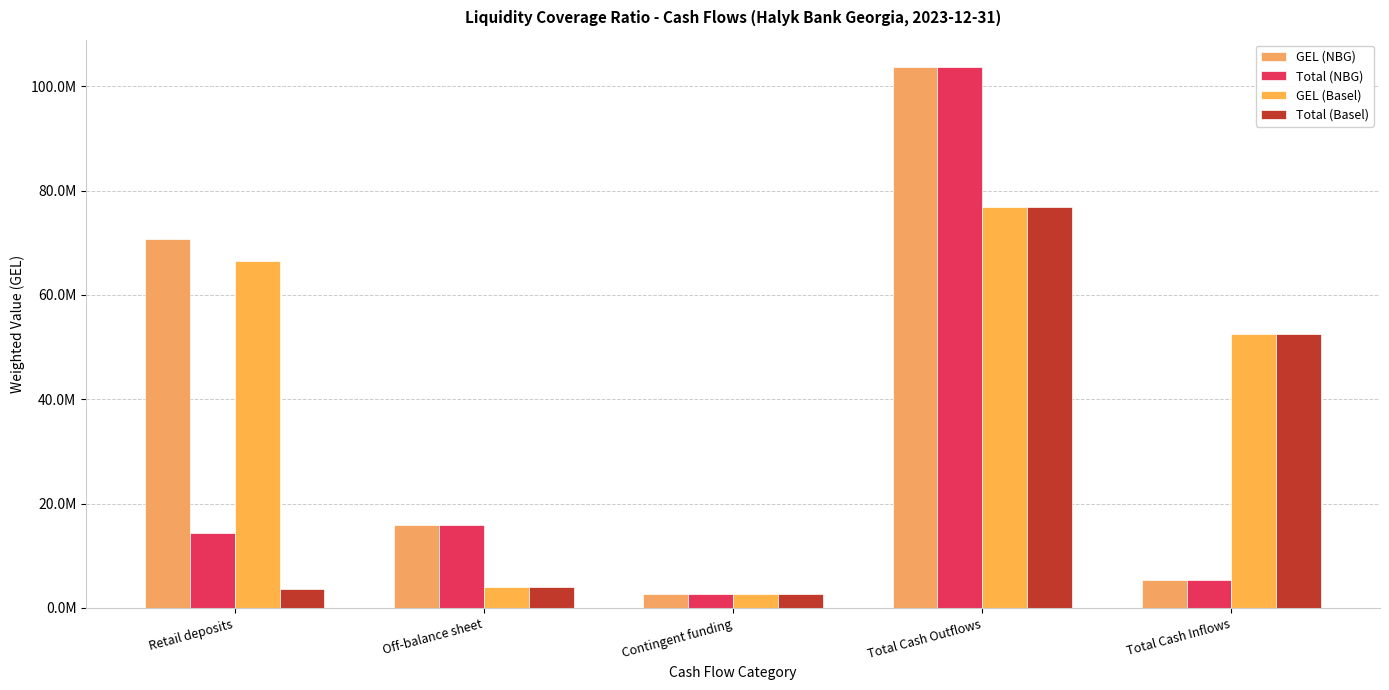

What is the difference between the maximum and minimum values in the Total (Basel) series?

74111913.6